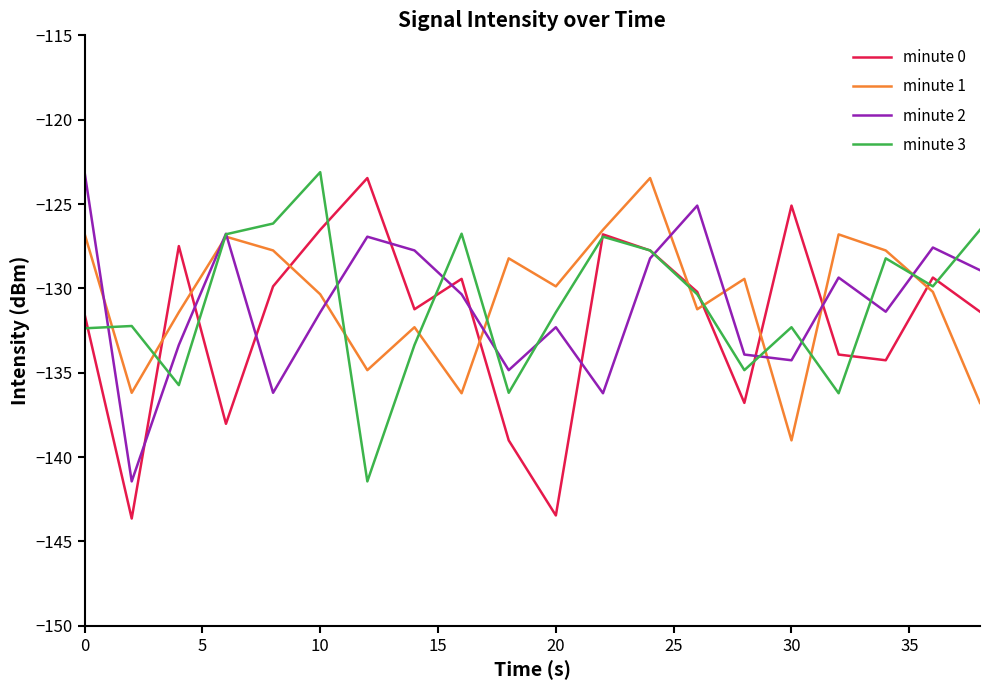

After their last crossing, which series has the higher values: minute 3 or minute 2?

minute 3